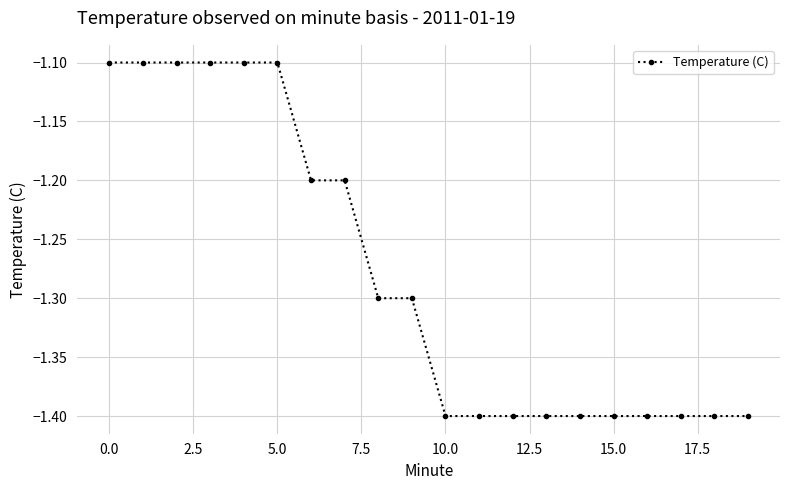

What is the value of the 9th point from the left?

-1.3